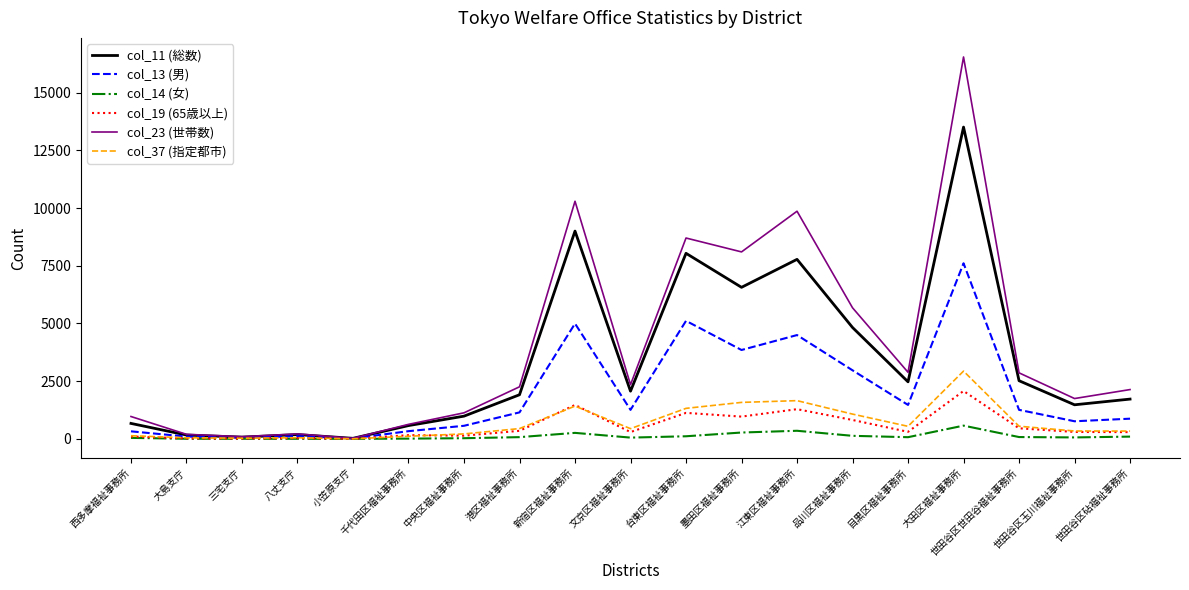

How many categories are shown in the chart?

19